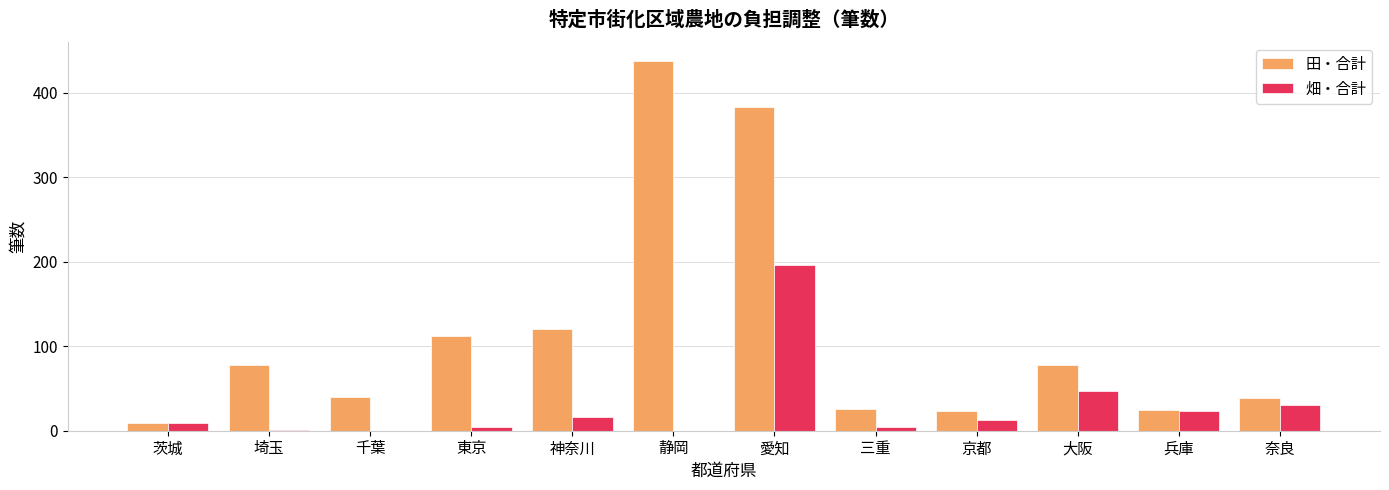

What is the average value of the 畑・合計 series?

29